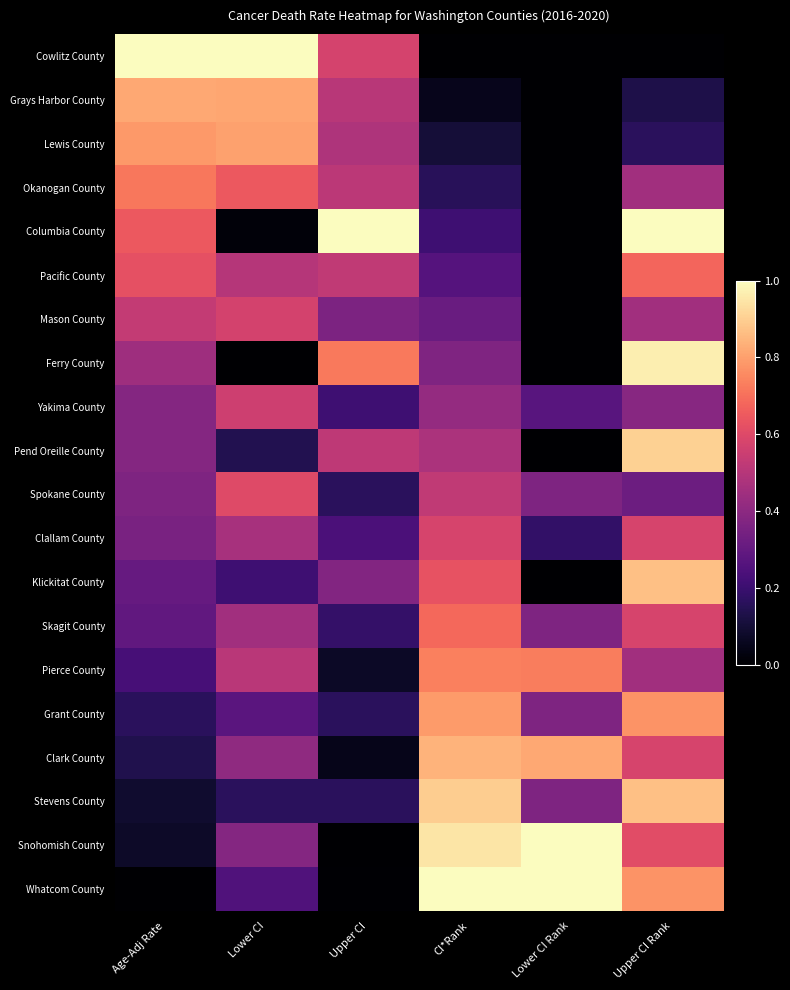

What is the spread (max minus min) of values at Upper CI?

1.0